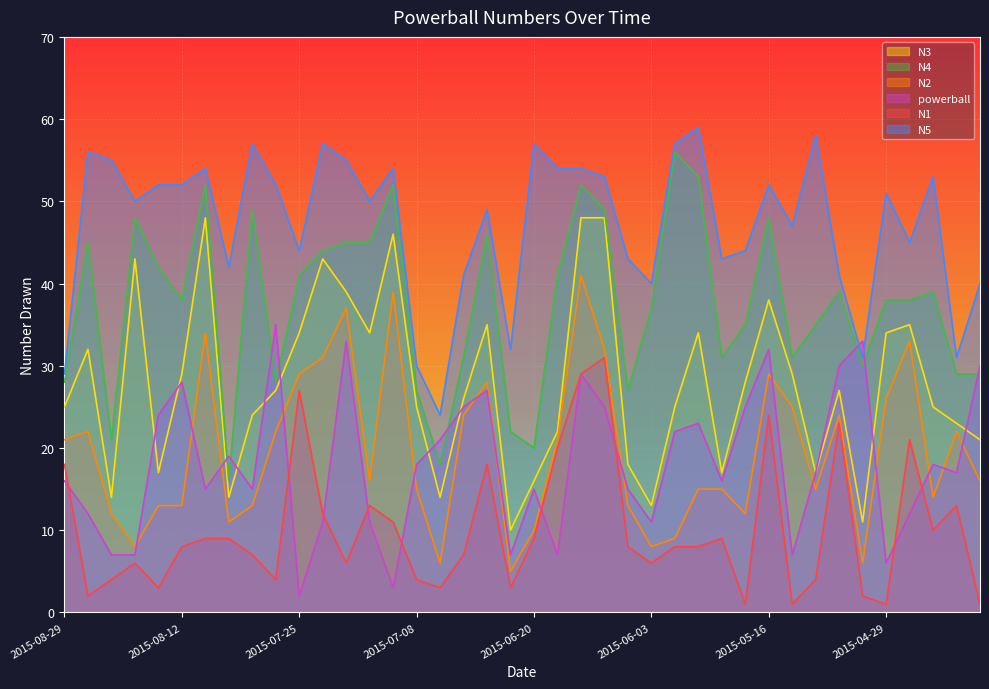

How many lines are shown in the chart?

6